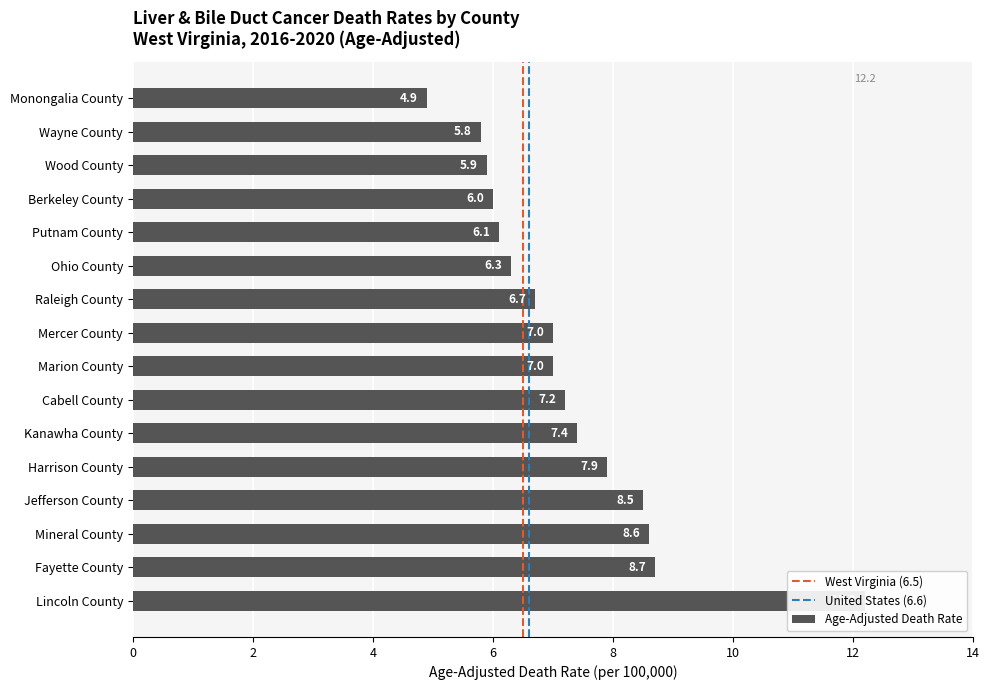

What is the ratio of the value at Kanawha County to the value at Cabell County?

1.0